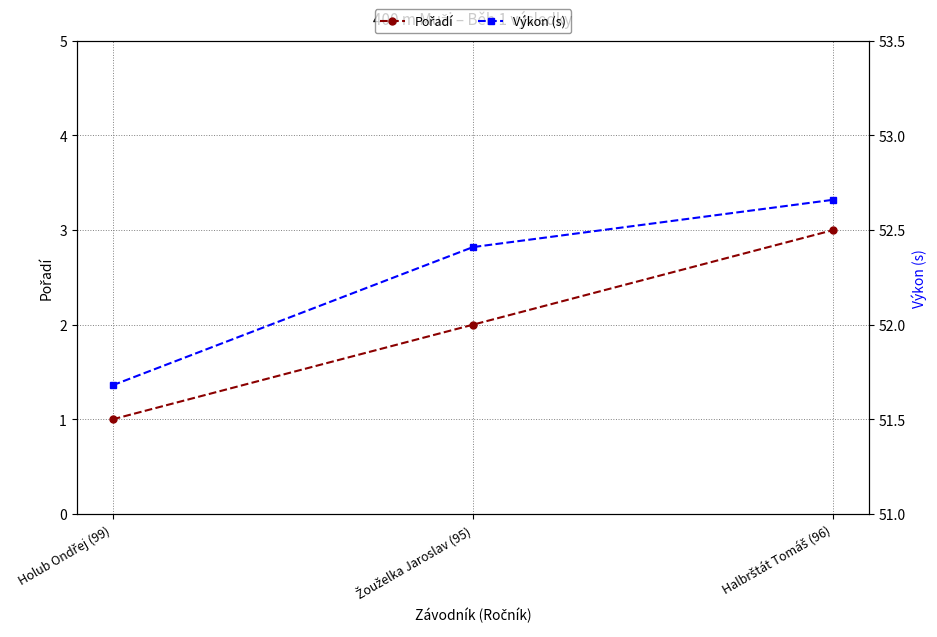

What is the label of the 2nd point from the left?

Žouželka Jaroslav (95)